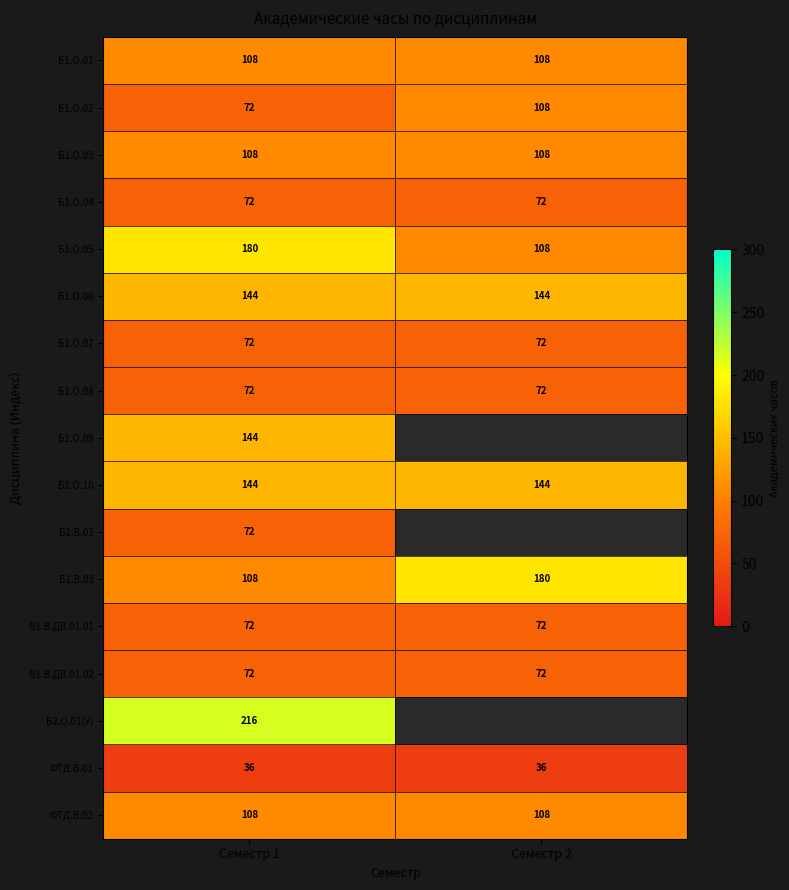

Read the Б1.О.05 value at Семестр 1, to the nearest 10.

180